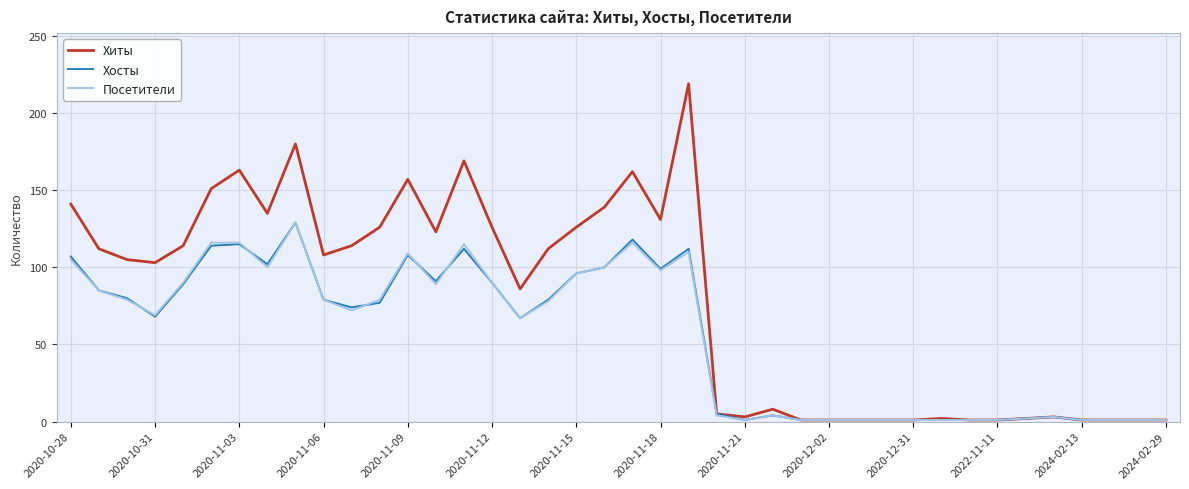

Which series has the largest total across all categories?

Хиты